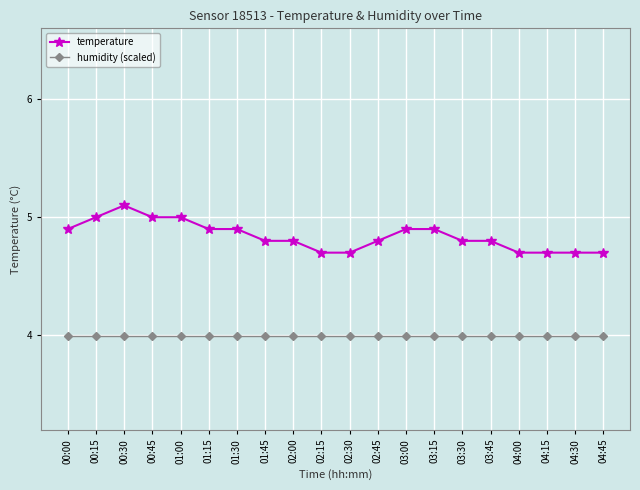

What is the greatest value displayed?

5.1